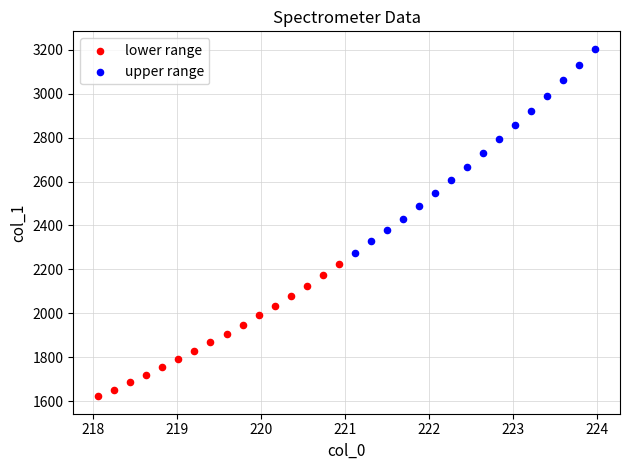

Which series reaches the minimum Y coordinate?

lower range